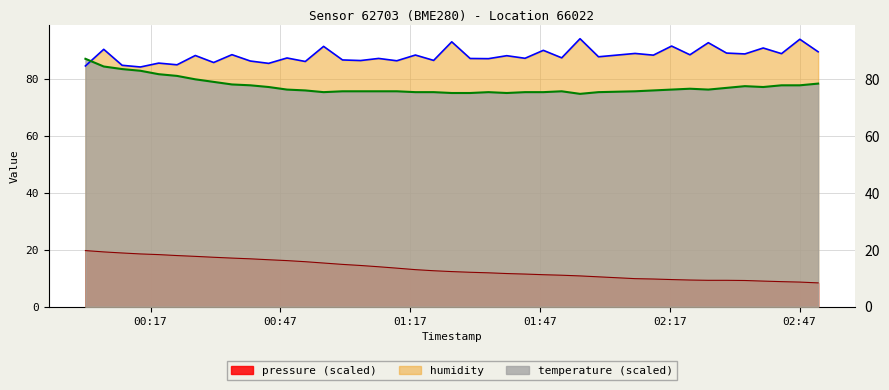

Which series has the widest spread of values?

temperature (scaled)